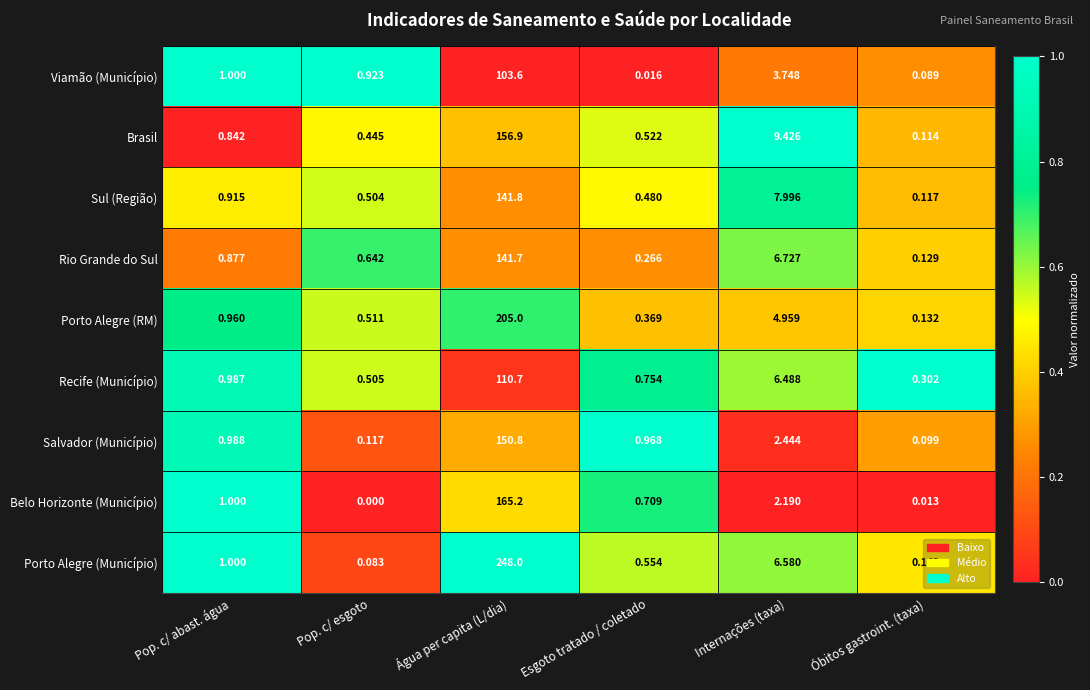

Is the value of Porto Alegre (RM) at Água per capita (L/dia) greater than the value of Porto Alegre (Município) at Pop. c/ abast. água?

Yes